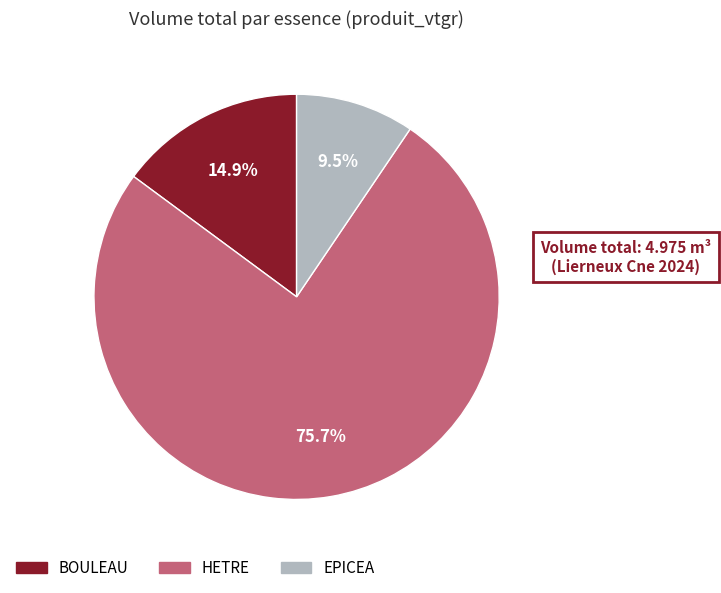

How many segments does this pie chart have?

3